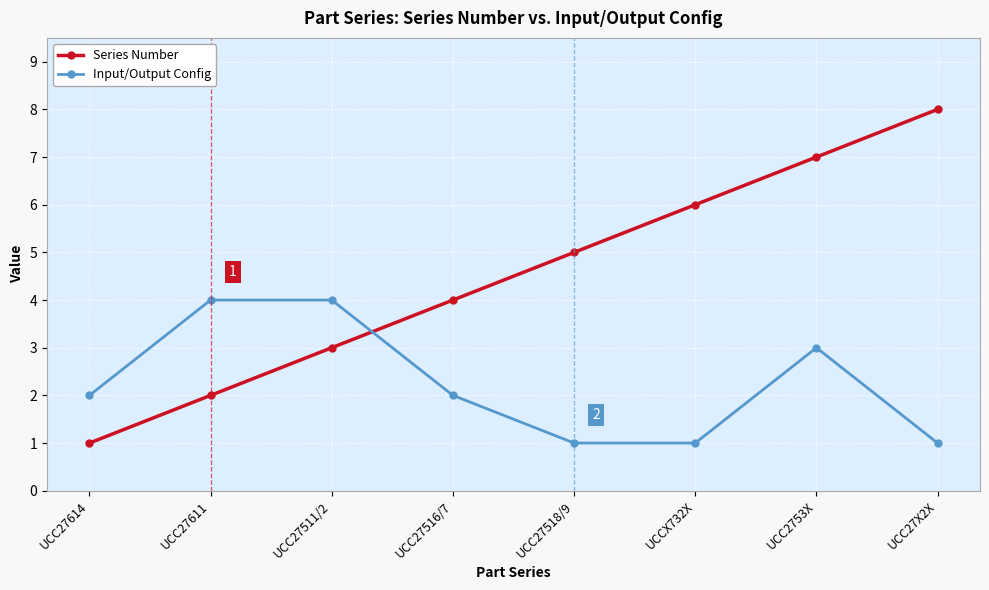

Does the chart display data point markers on the line(s)?

Yes